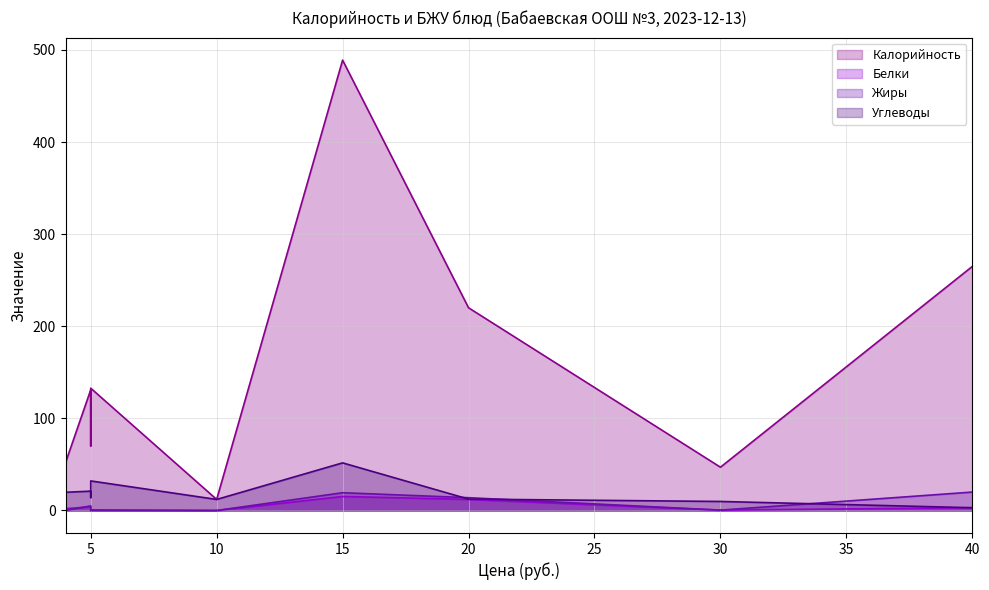

Which series has the largest range (max minus min)?

Калорийность